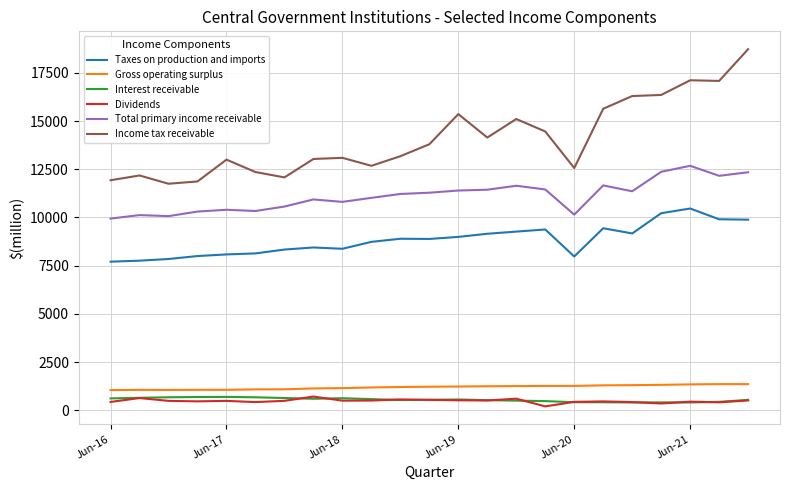

How many lines are shown in the chart?

6